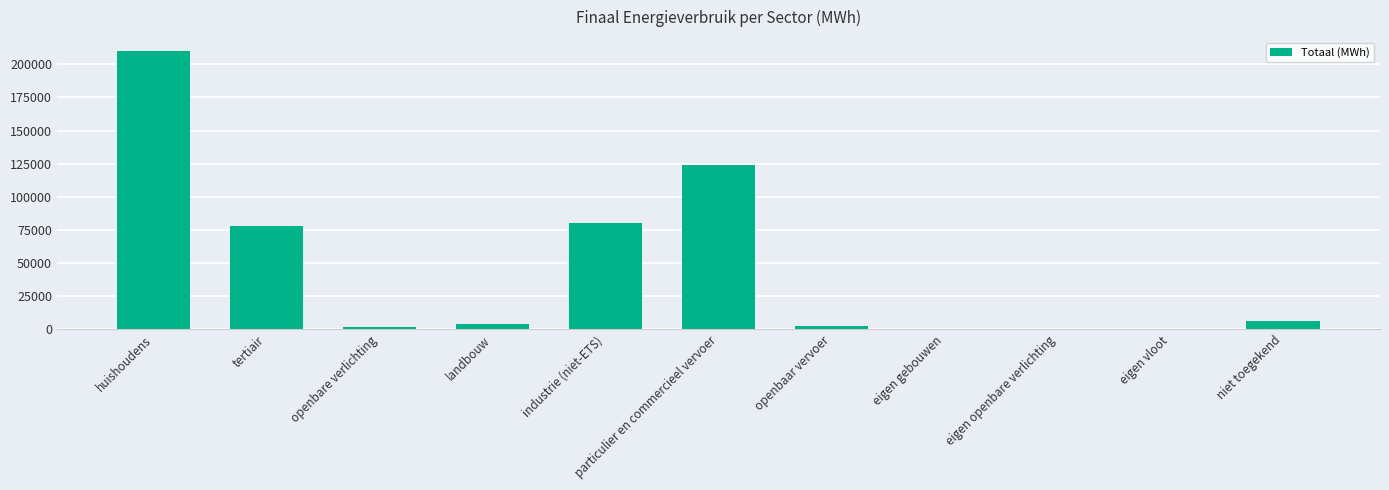

Where is the data nearest to the value 105046?

particulier en commercieel vervoer